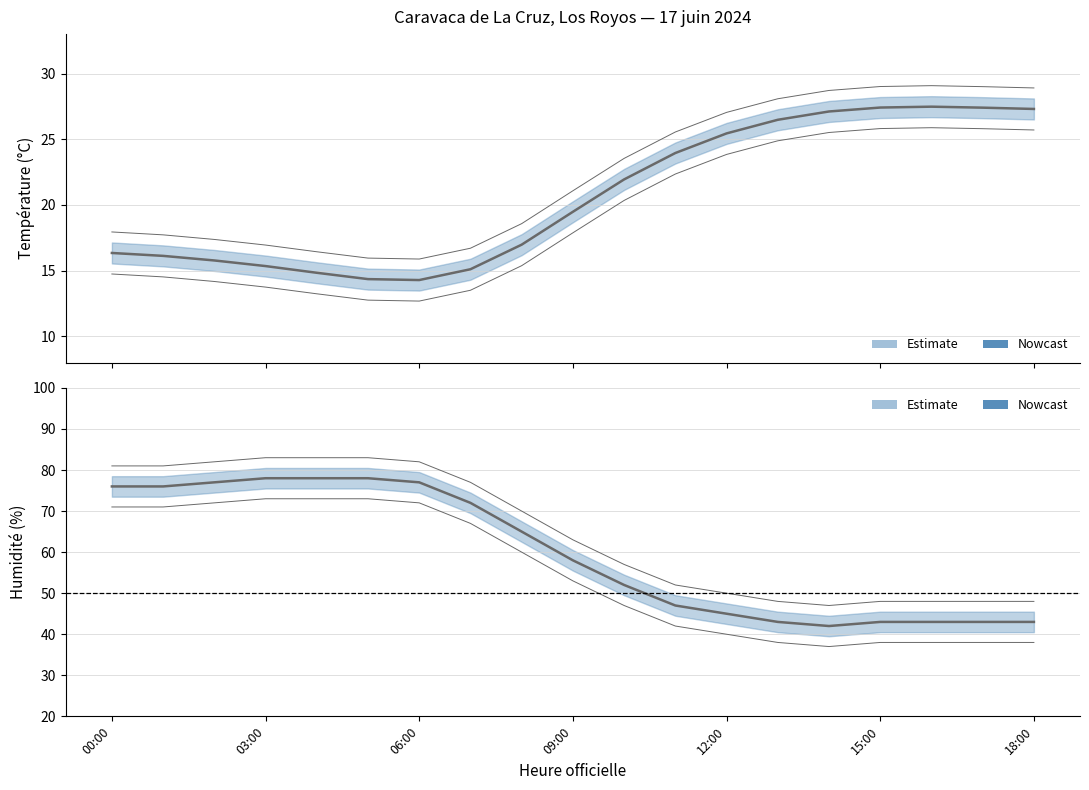

True or false: Température (ºC) has more than 2 points higher than both neighbors.

False